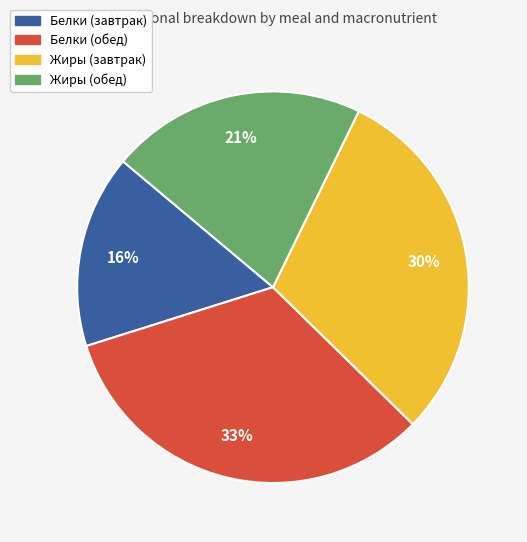

True or false: Жиры (завтрак) accounts for 30% of the total.

True